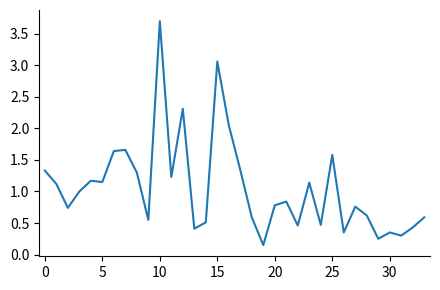

True or false: the data shows 0.8 at 20.

True